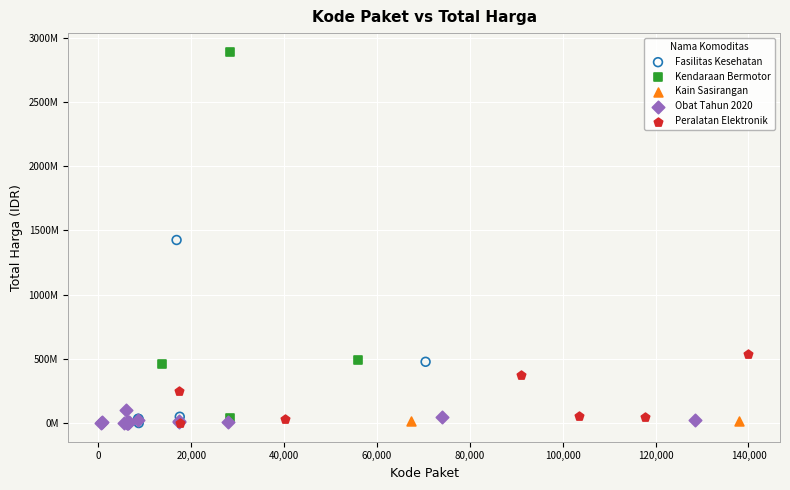

Which series contains the highest Y value?

Kendaraan Bermotor